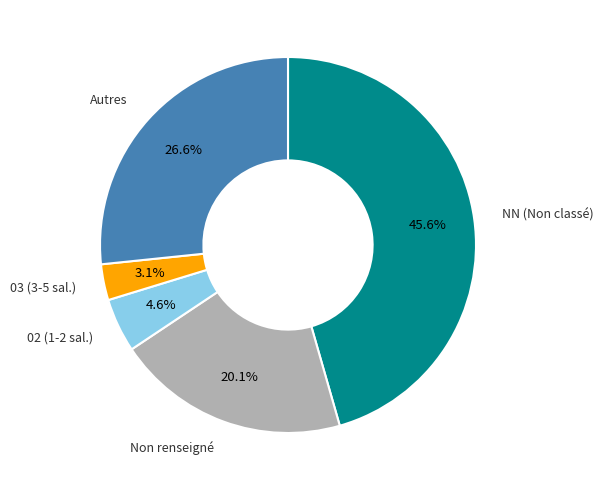

Is there a majority slice in this chart?

No